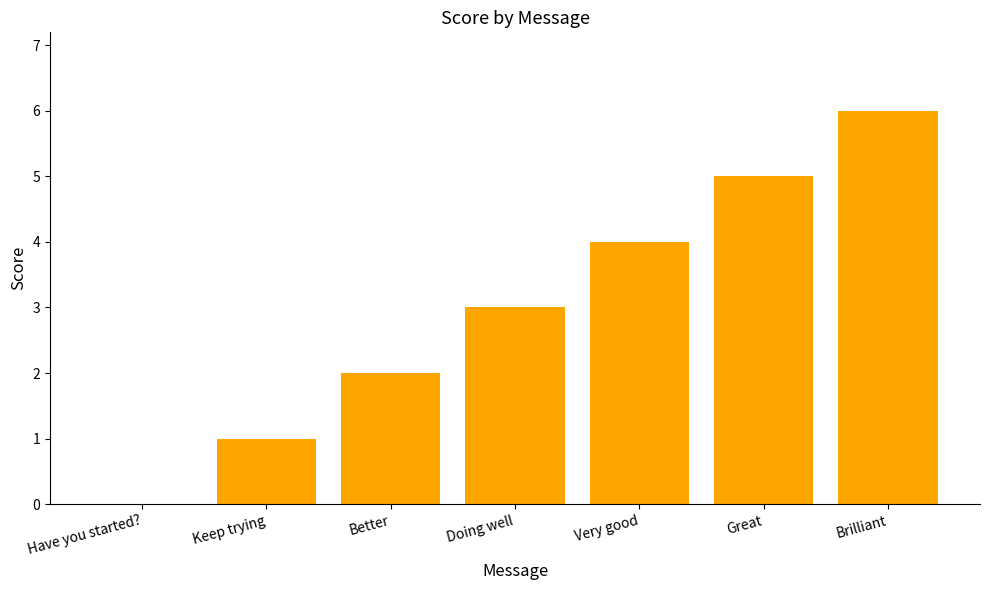

What is the sum of the values at Doing well and Brilliant?

9